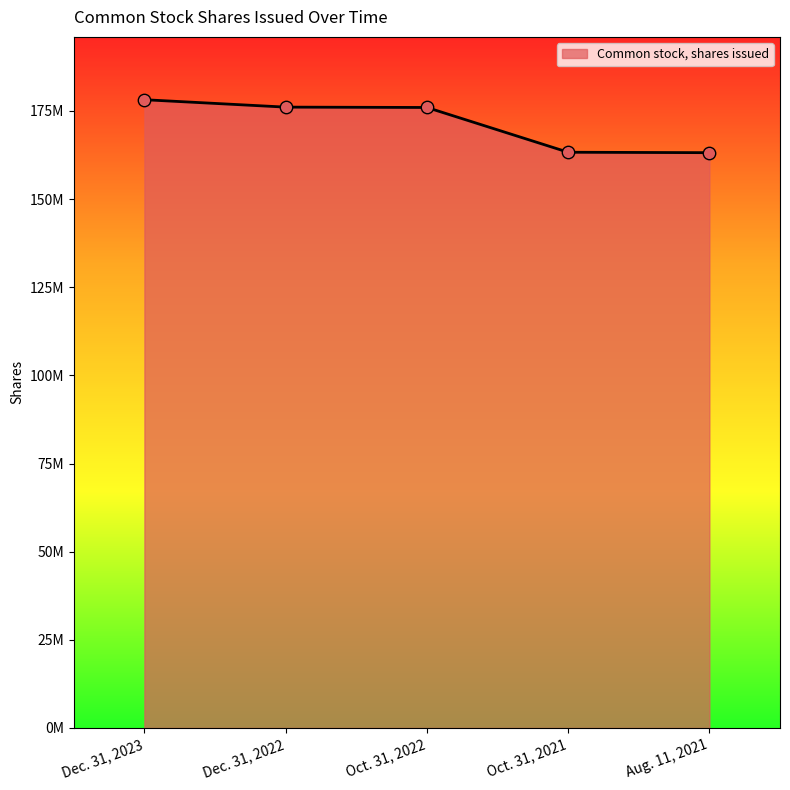

What is the ratio of the value at Dec. 31, 2022 to the value at Aug. 11, 2021?

1.1